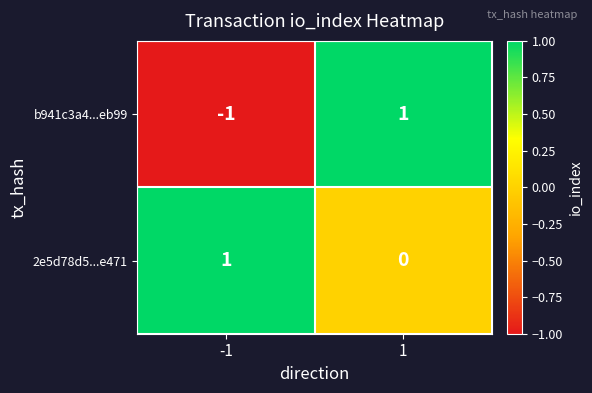

Reading left to right, extract all data points from this chart.

b941c3a4...eb99: -1	1
2e5d78d5...e471: 1	0